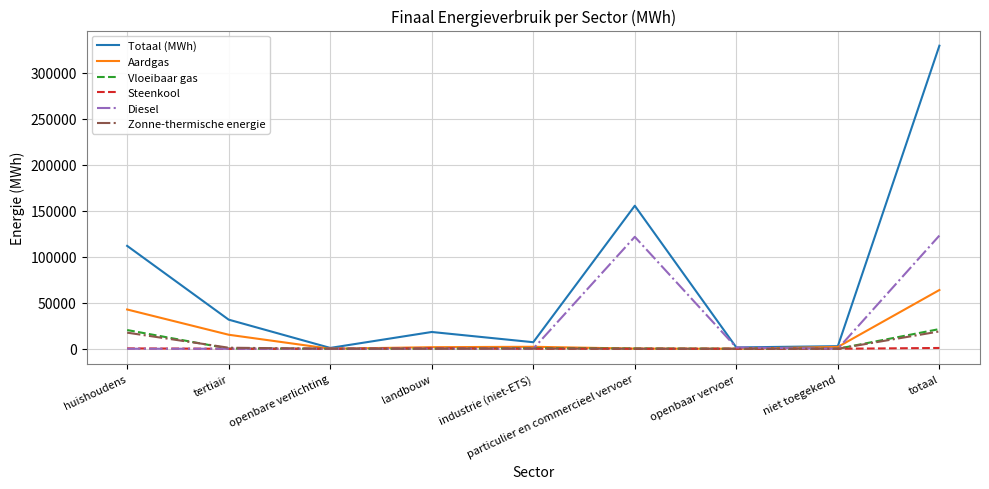

Is it true that Aardgas equals 63858.6 at totaal?

True